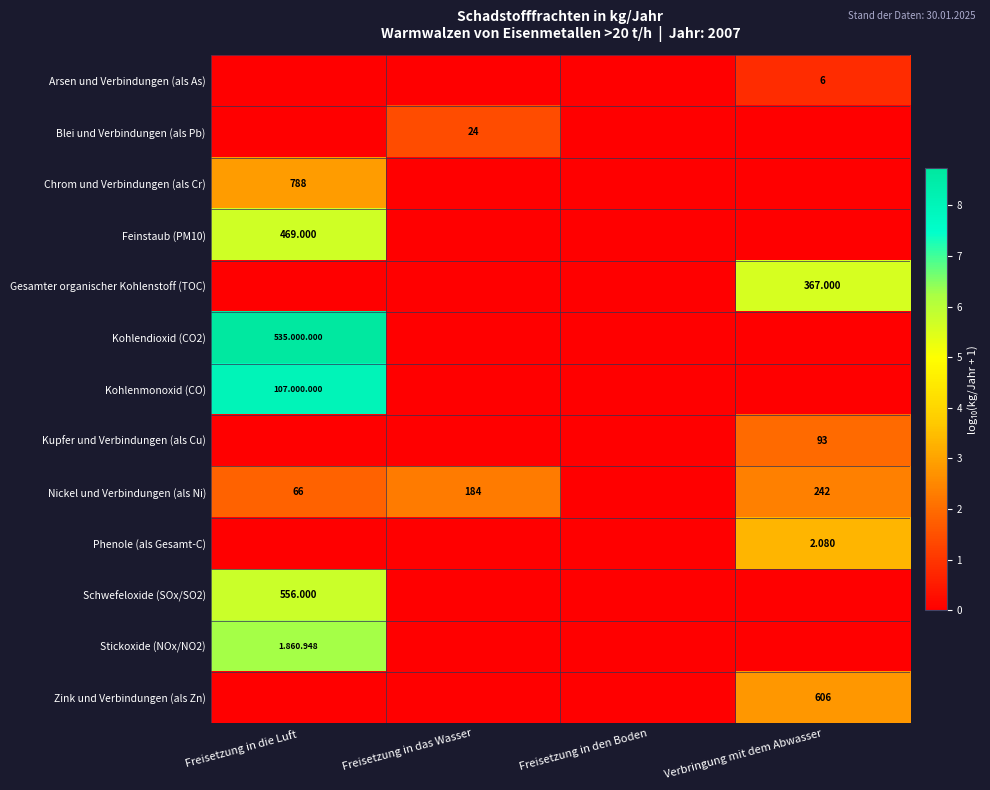

Rank the categories by Zink und Verbindungen (als Zn) value from lowest to highest.

Freisetzung in die Luft, Freisetzung in das Wasser, Freisetzung in den Boden, Verbringung mit dem Abwasser